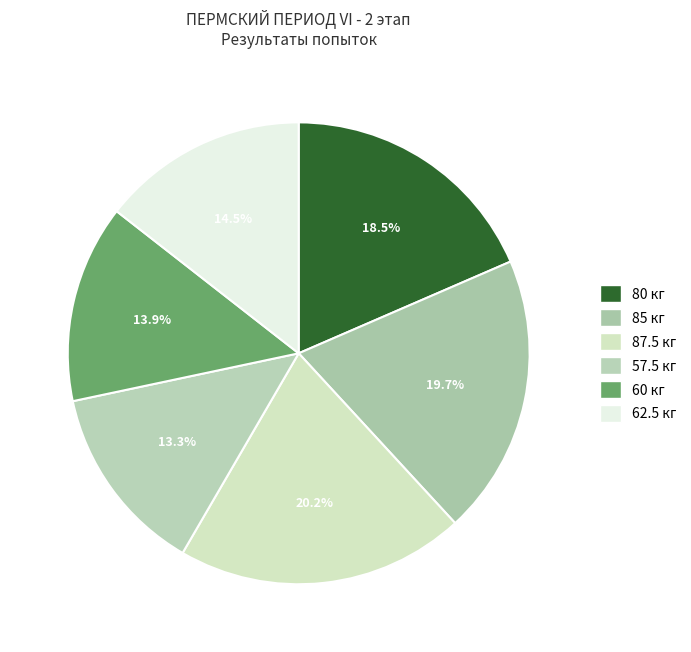

Does any single category account for the majority?

No